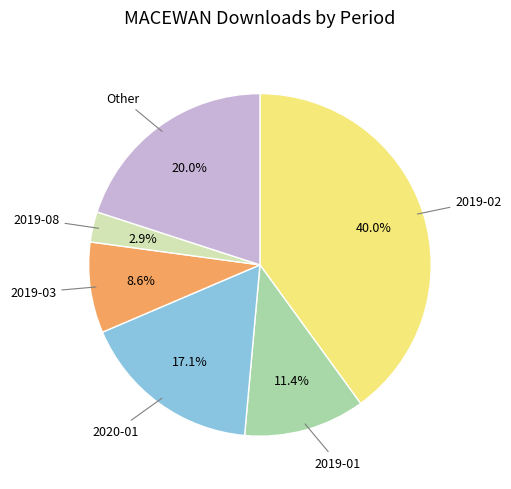

Is it true that 2019-03 is 21% of the pie?

False